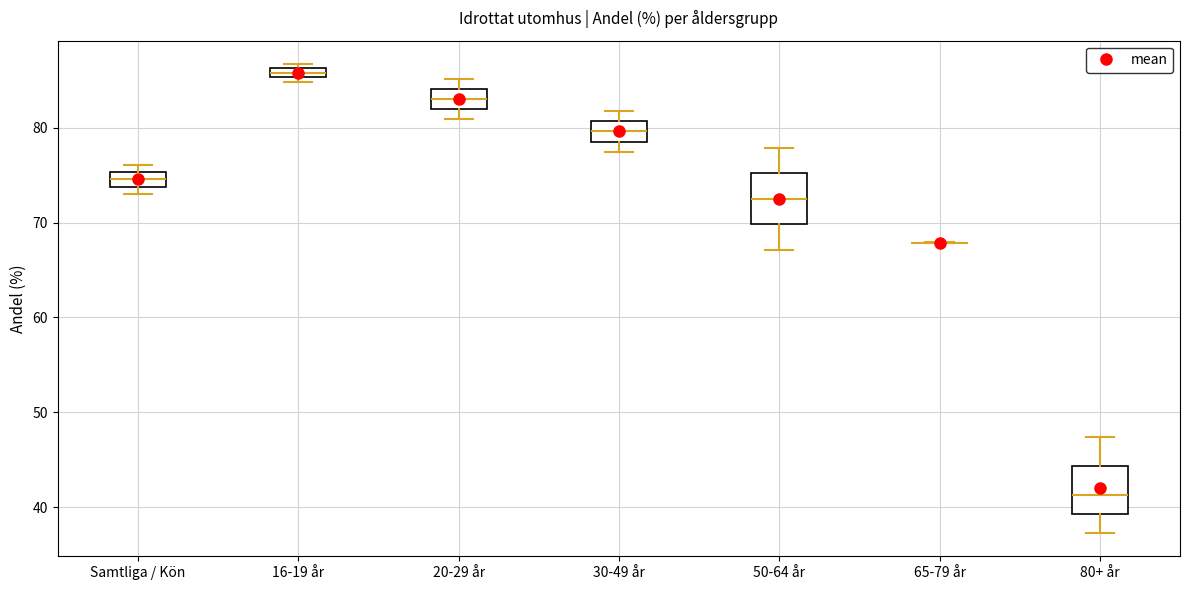

Where is the upper edge of the box for 16-19 år on the y-axis? The values are not printed on the chart, so give them approximately, as read against the axis.

86